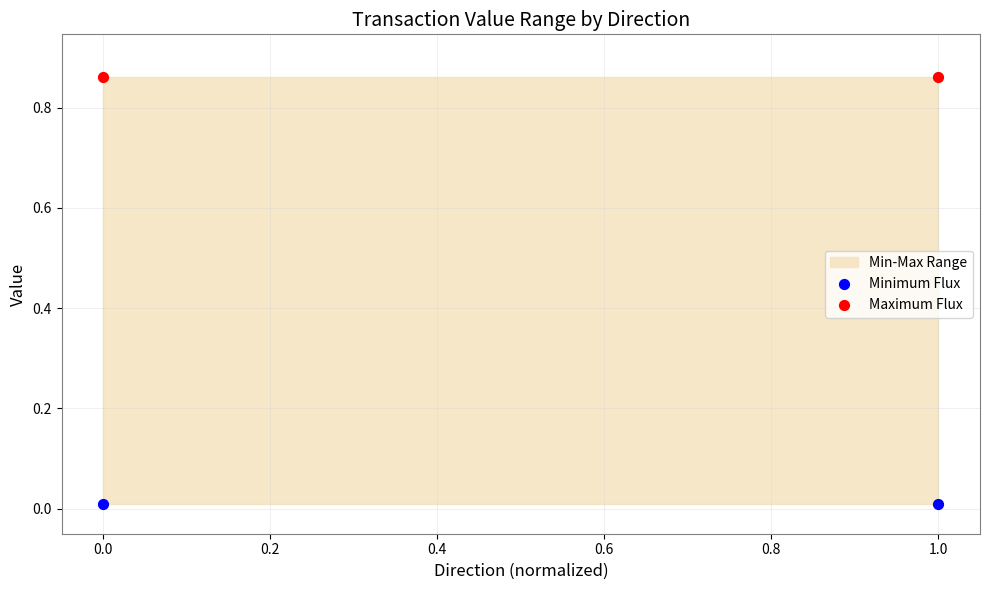

Across all data points, what is the average Y value?

0.4